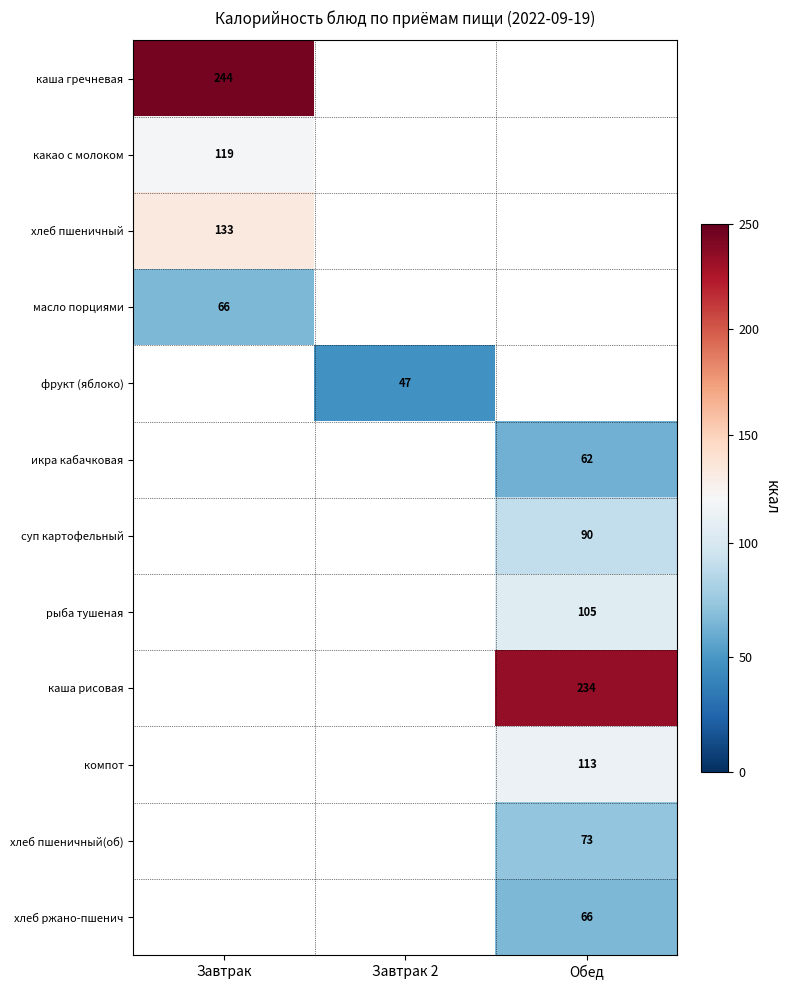

The хлеб пшеничный(об) series shows 24 at Обед. True or false?

False